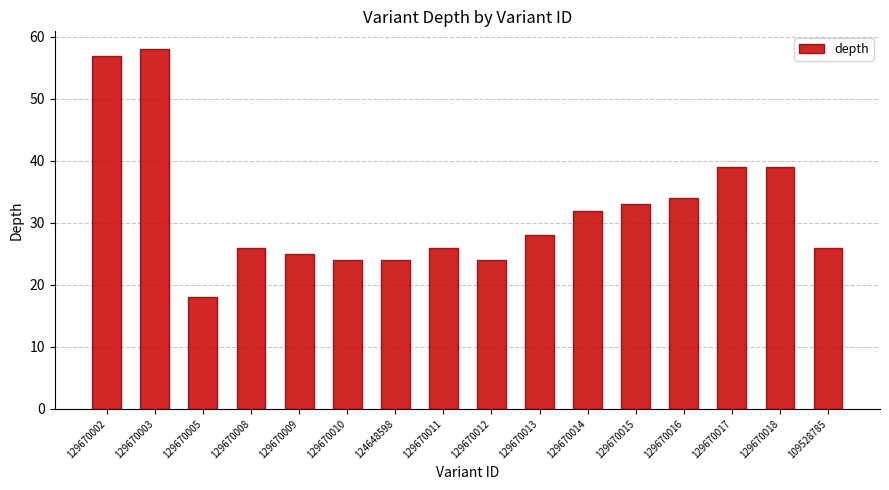

What is the difference between the maximum and second lowest values?

34